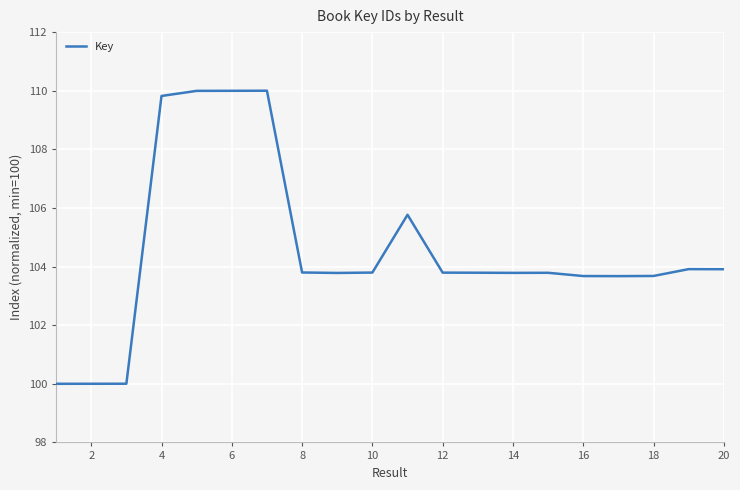

What is the maximum value shown in the chart?

110.0